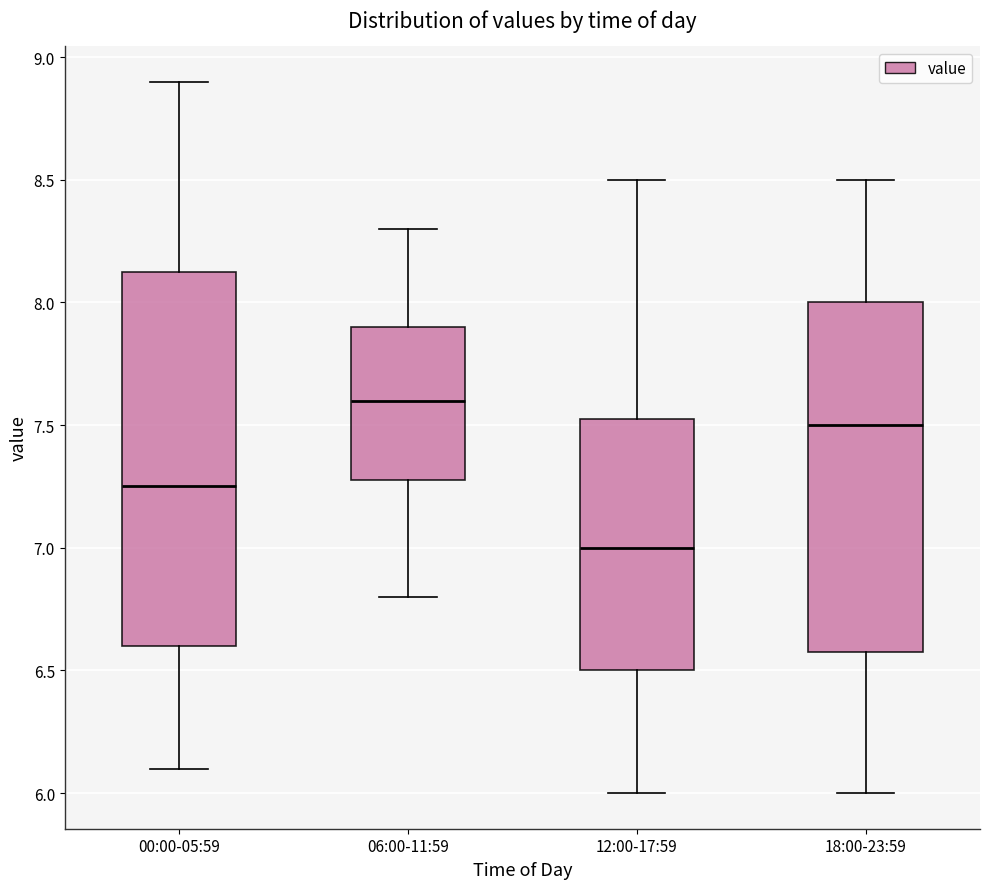

Comparing the boxes themselves (not the whiskers), which one is the tallest?

00:00-05:59